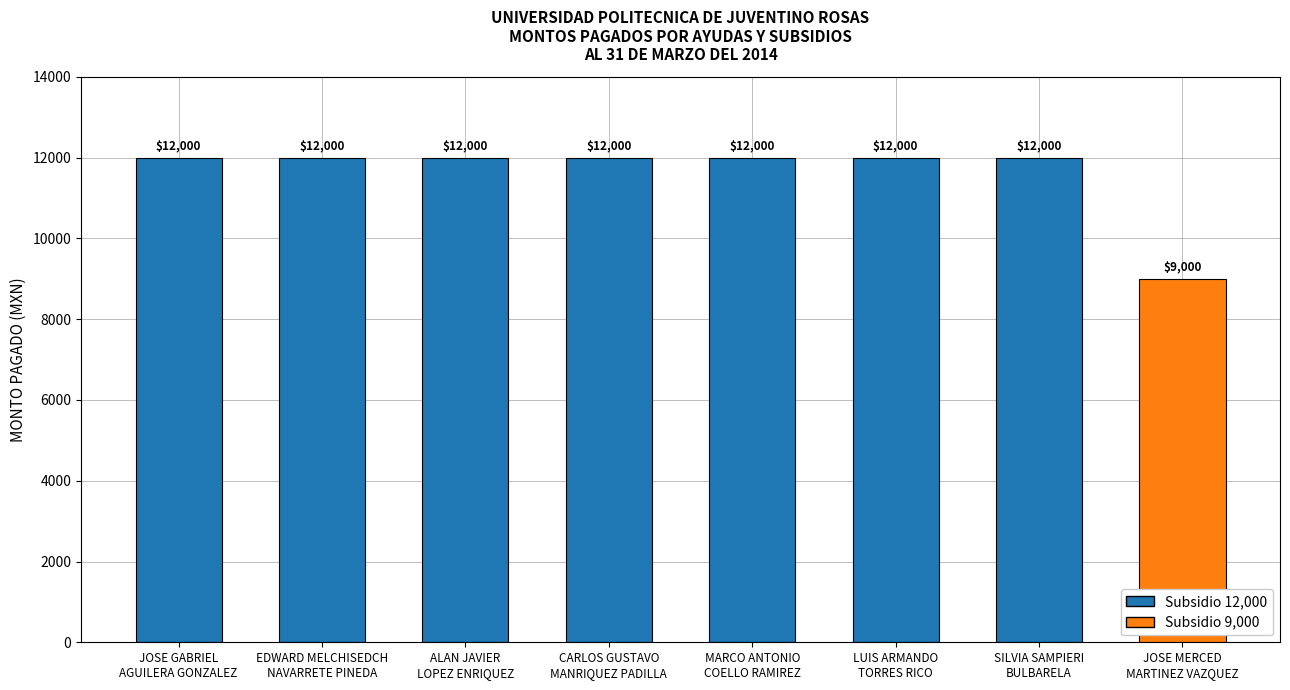

What is the value of the 2nd bar from the left?

12000